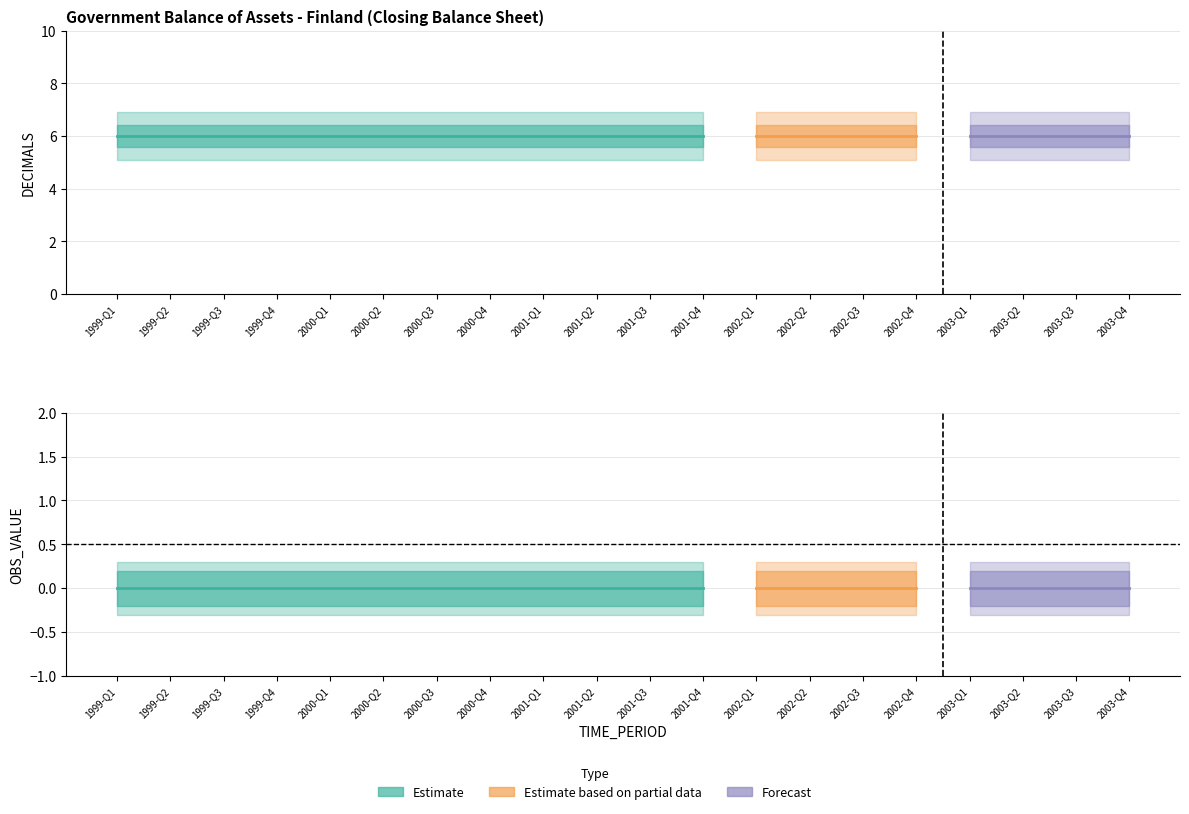

What value does the DECIMALS series have at 2002-Q1?

6